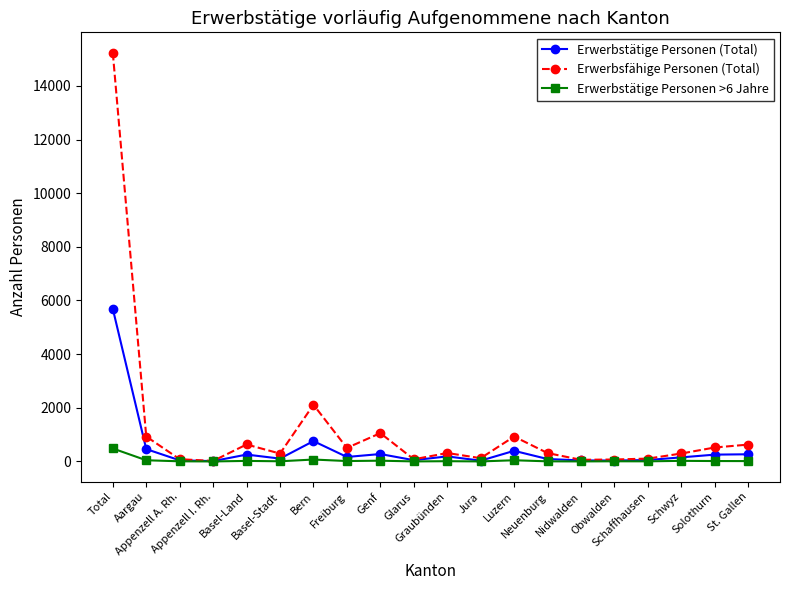

What is the greatest value displayed?

15234